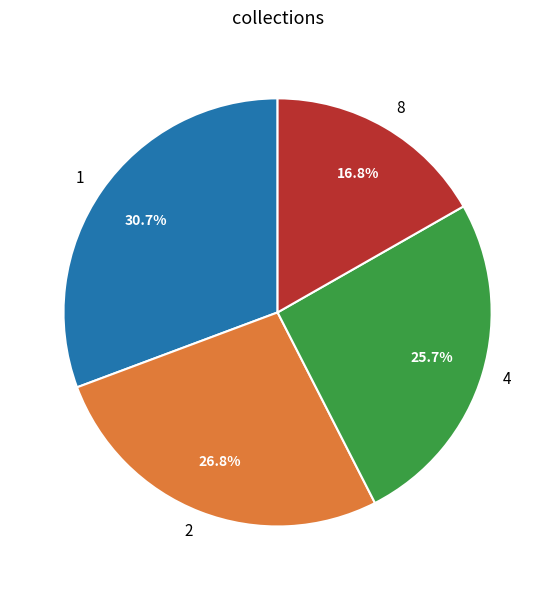

What is the largest slice in the pie chart?

1